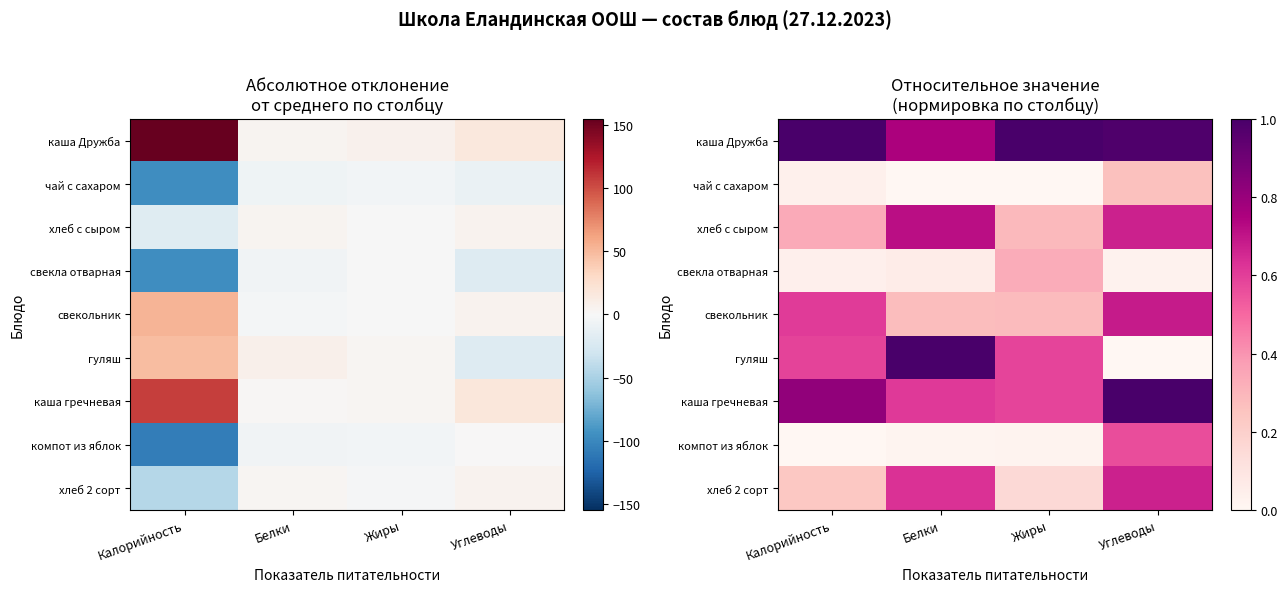

What is the maximum value for свекольник?

0.7